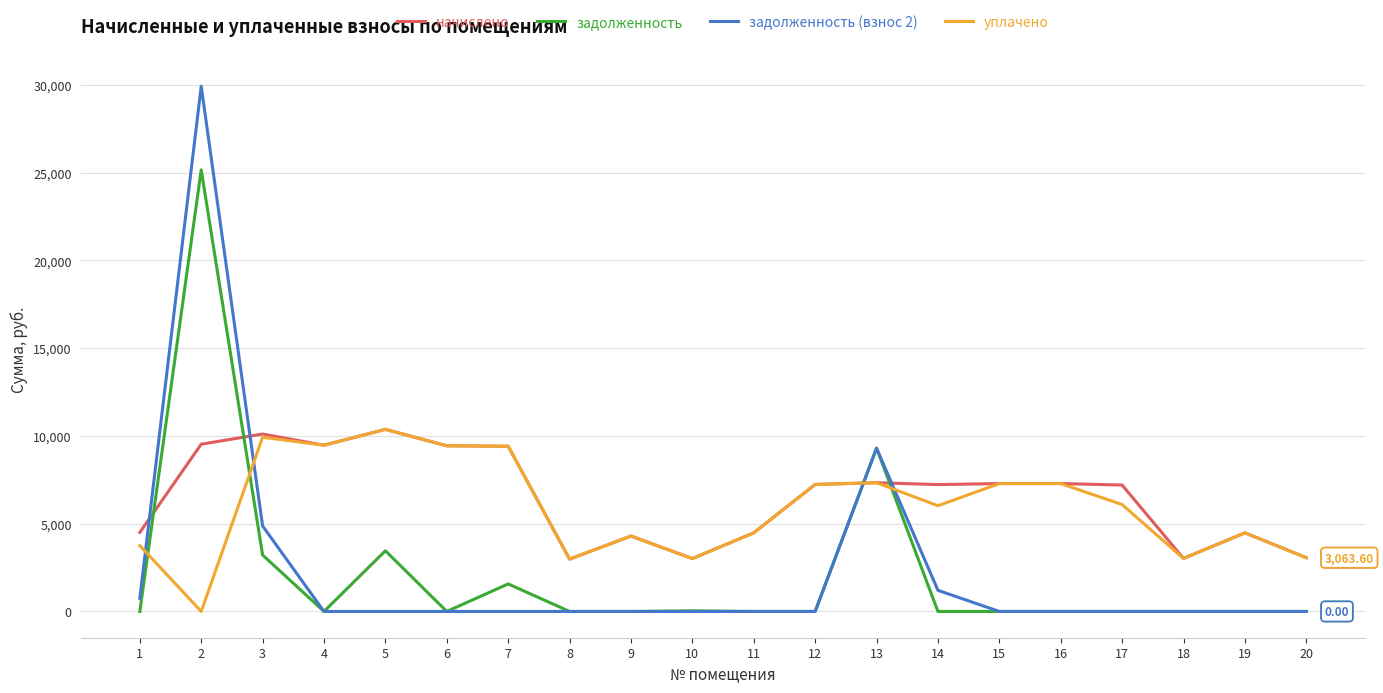

How many distinct data groups are displayed?

4